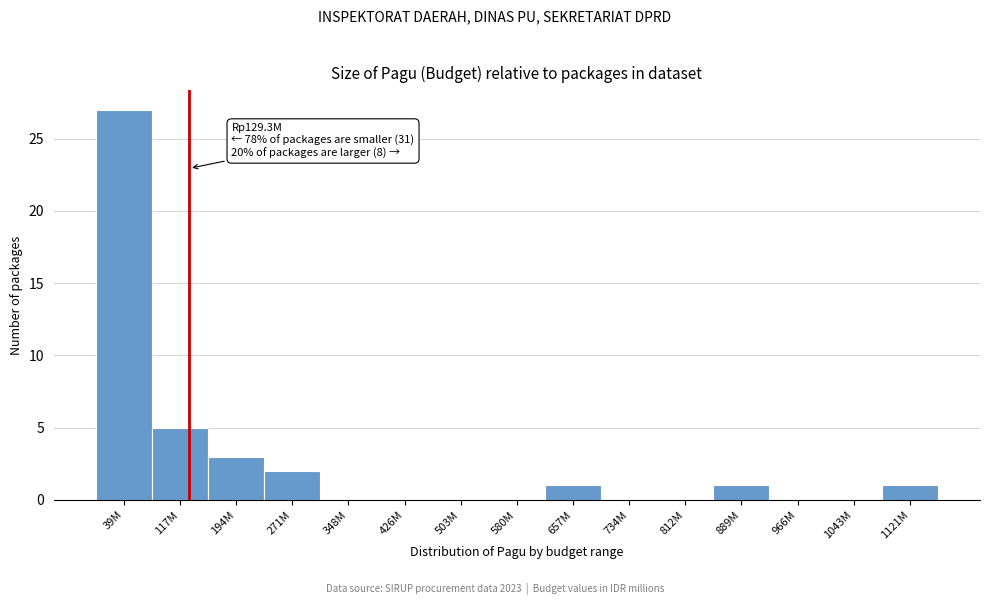

Reading right to left, transcribe all the data shown in this chart.

1121M=1	1043M=0	966M=0	889M=1	812M=0	734M=0	657M=1	580M=0	503M=0	426M=0	348M=0	271M=2	194M=3	117M=5	39M=27